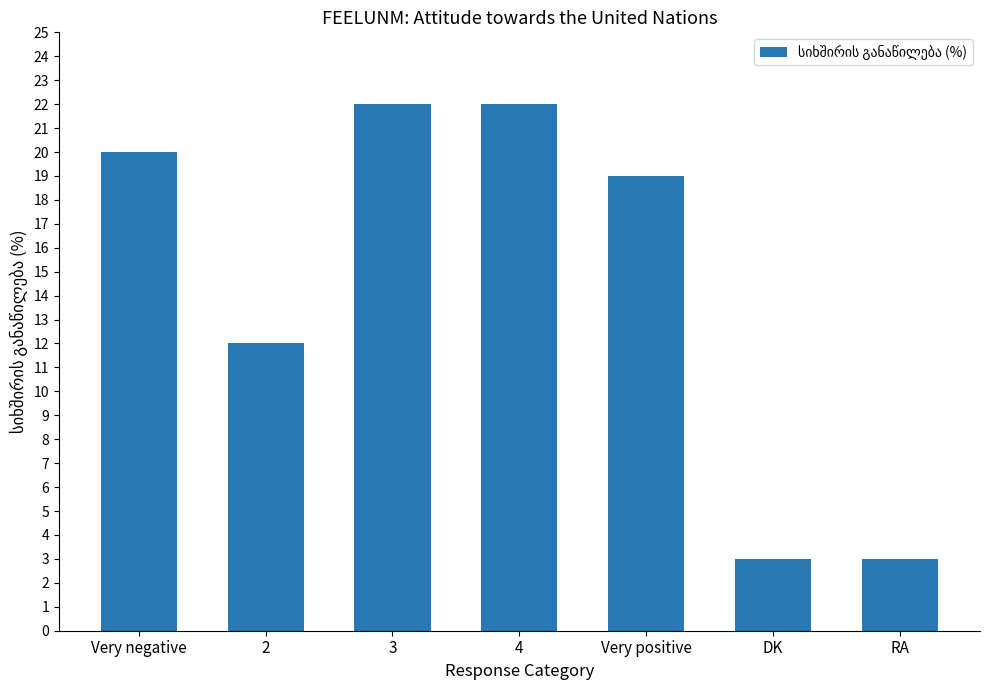

Reading right to left, list all the values displayed in this chart.

RA=3	DK=3	Very positive=19	4=22	3=22	2=12	Very negative=20